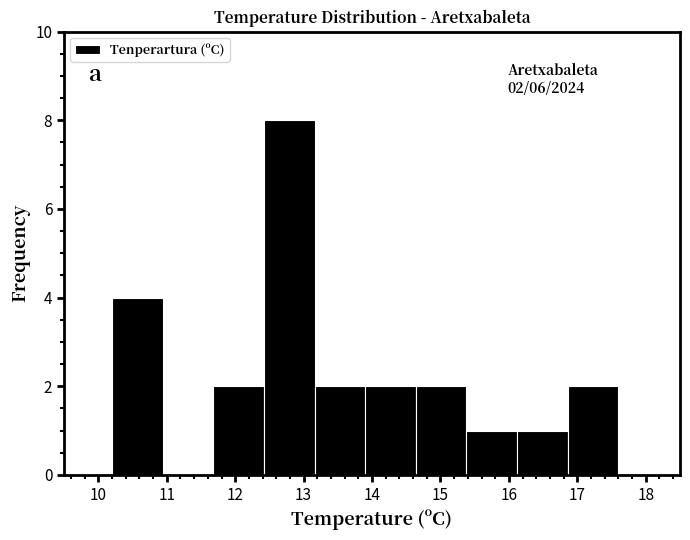

Which range on the x-axis has the tallest bar?

12.42 to 13.16